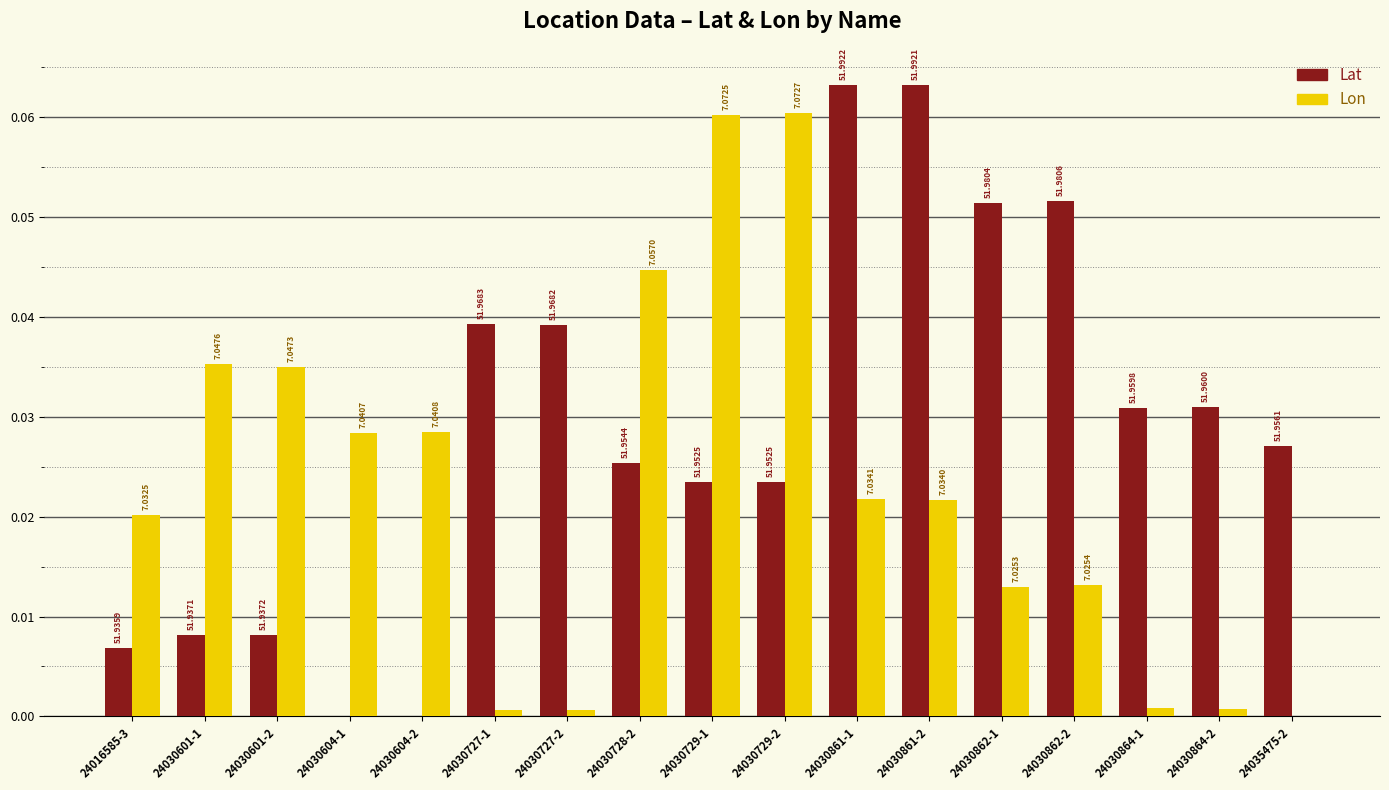

At which category is the sum across all series the highest?

24030861-1